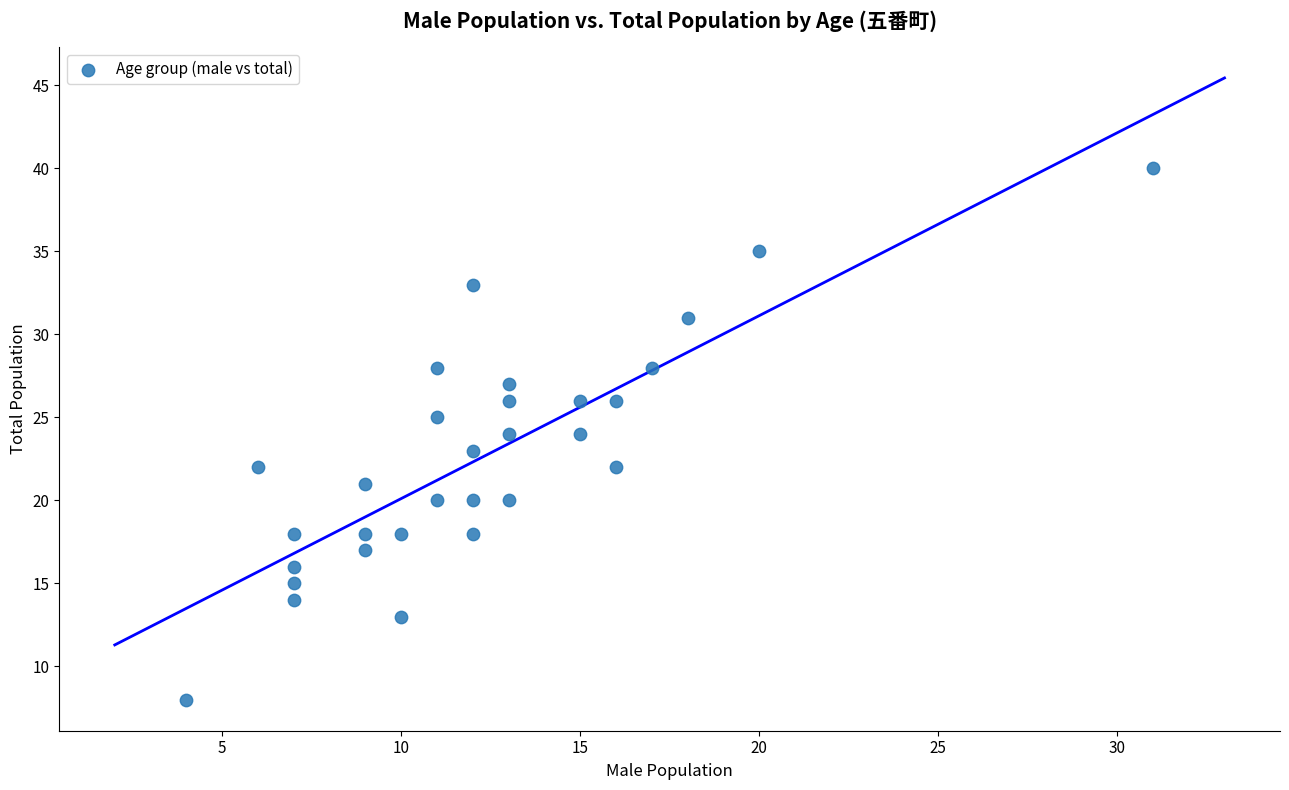

What is the range of X values (max minus min)?

27